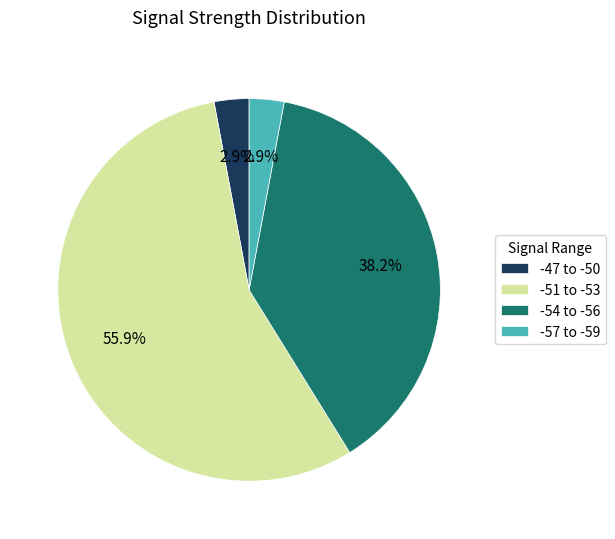

How many segments does this pie chart have?

4